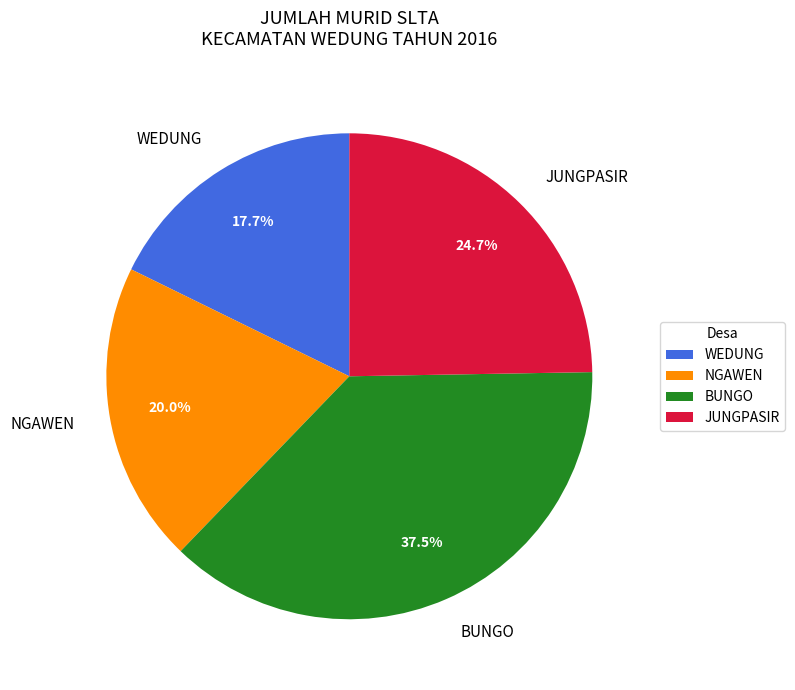

To the nearest percent, what percentage of the pie is WEDUNG?

18%